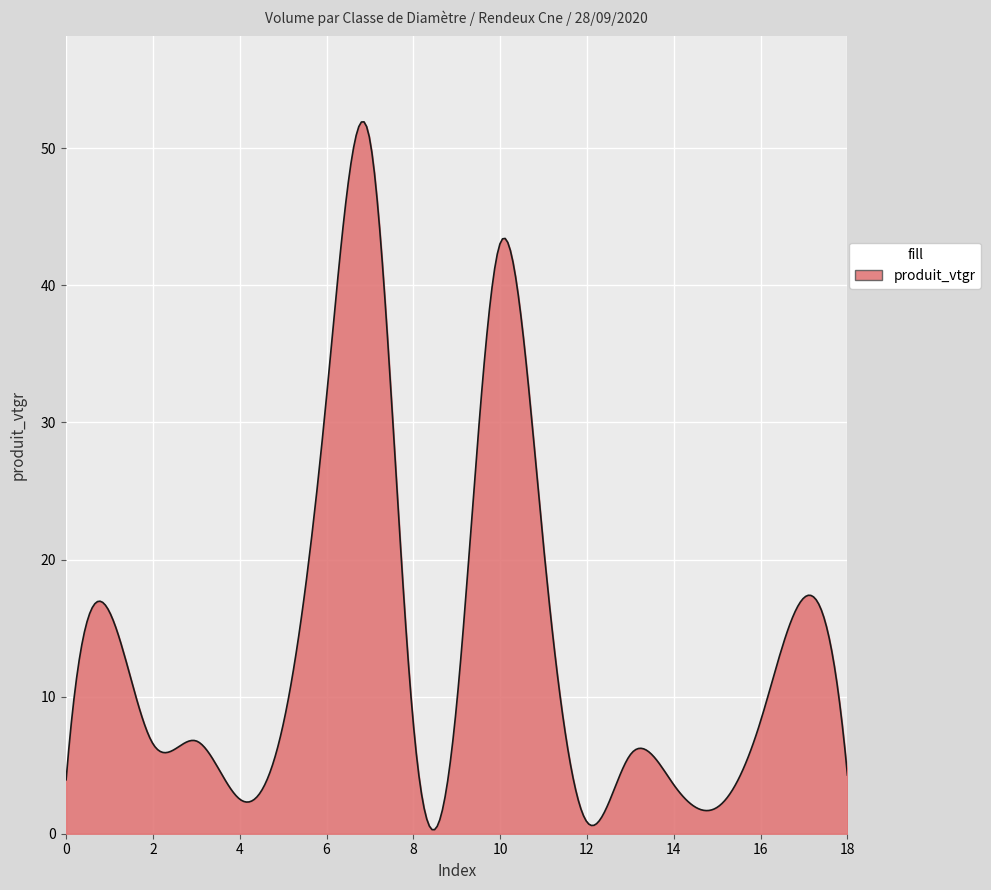

What is the greatest value displayed?

51.9